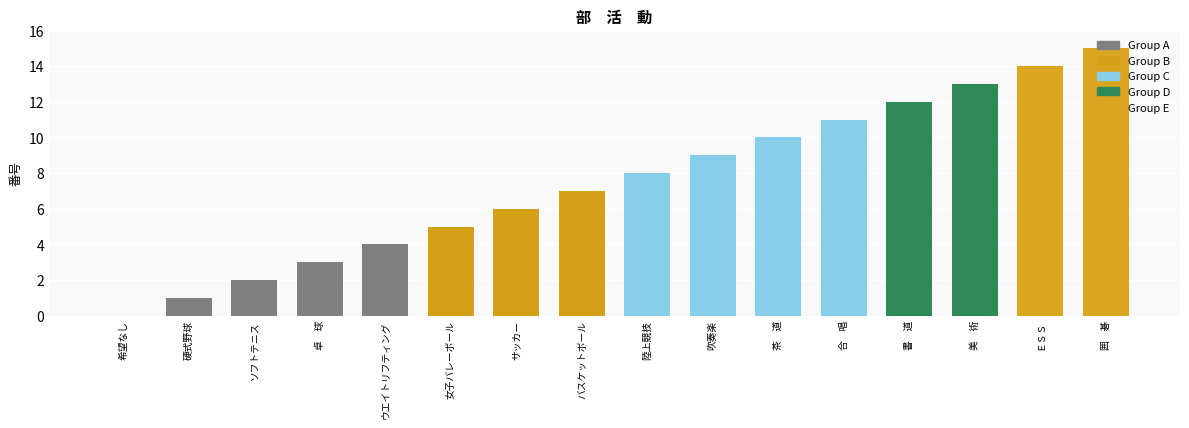

True or false: the data shows 14 at 吹奏楽.

False